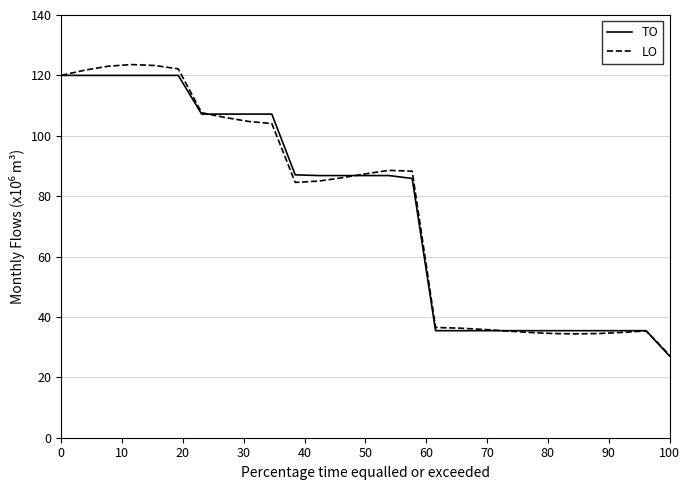

What is the sum of all LO values?

2056.1